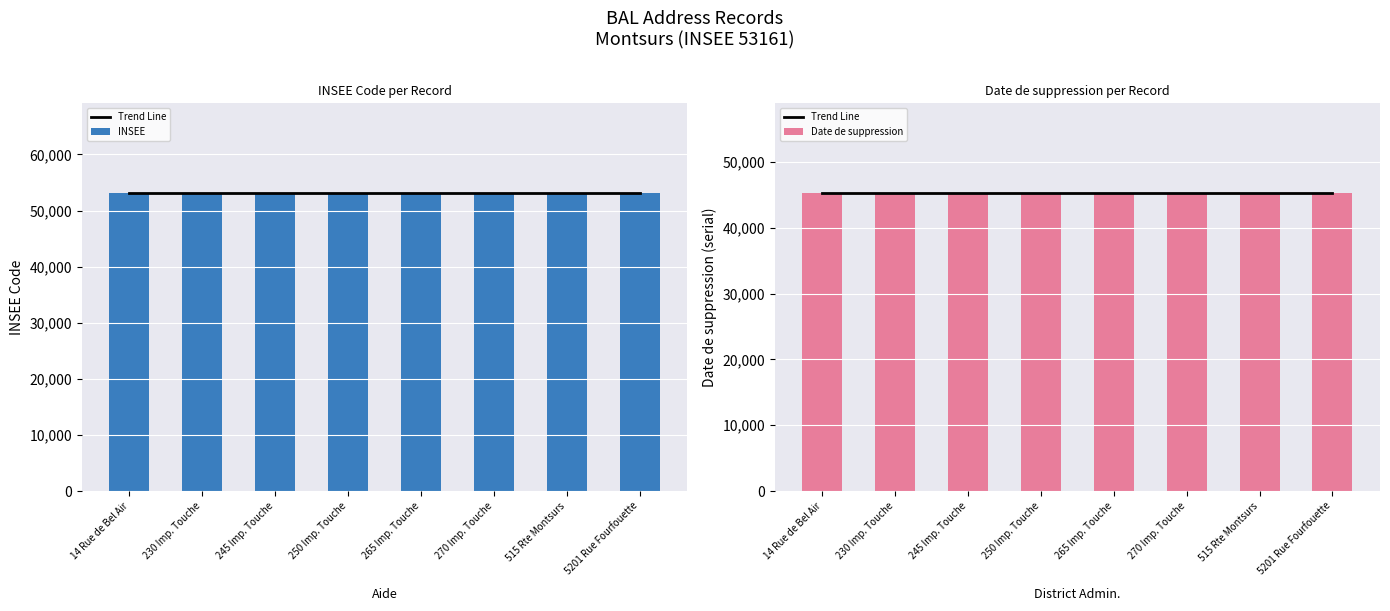

What is the sum of the Date de suppression values at 270 Imp. Touche and 250 Imp. Touche?

90648.0